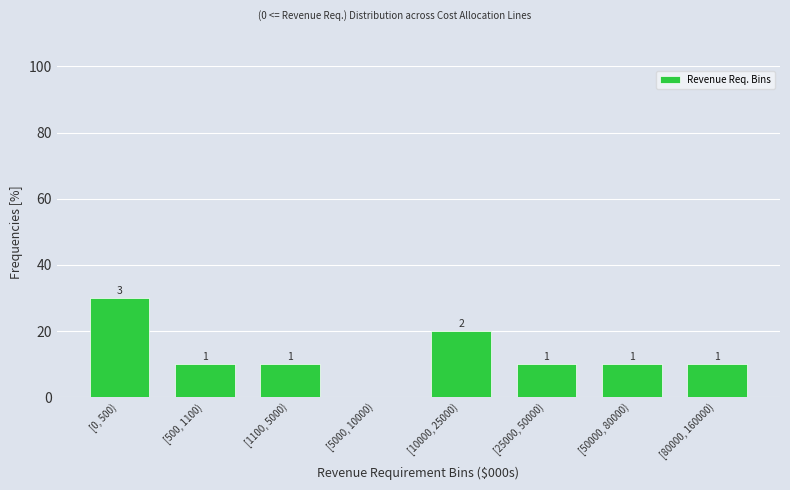

Are the bars horizontal?

No